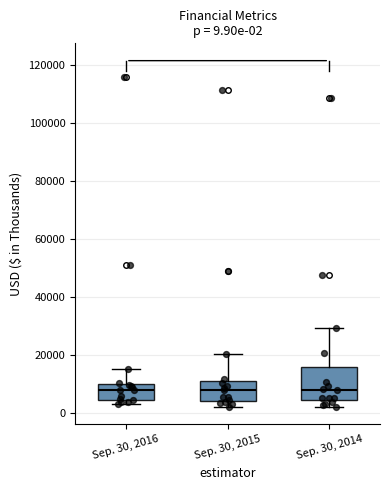

Which box is the tallest, from its lower edge to its upper edge?

Sep. 30, 2014